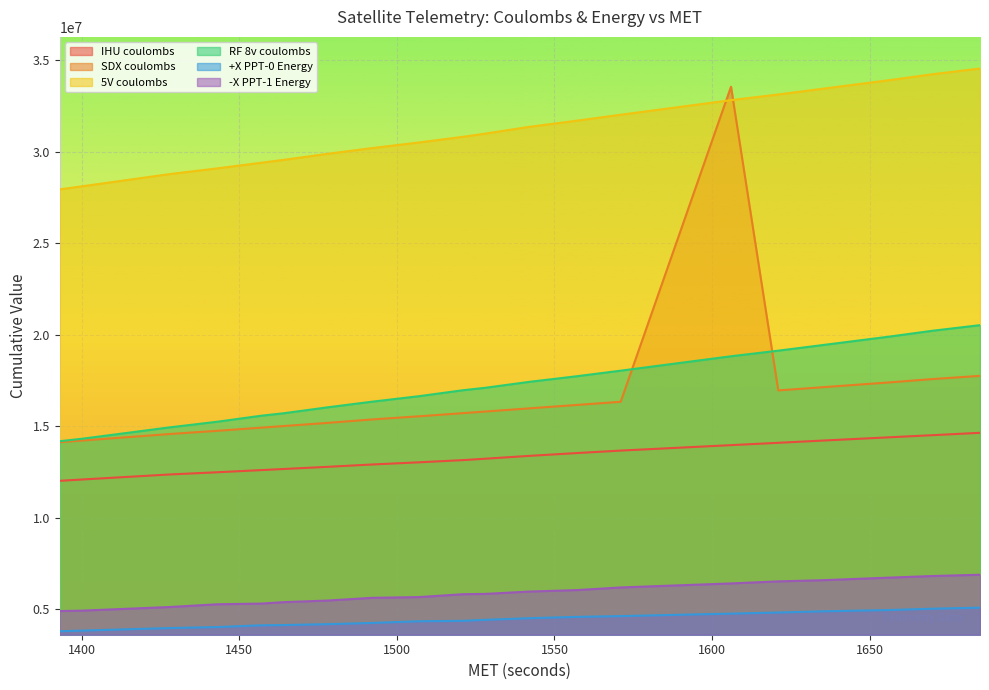

What is the value of the -X PPT-1 Energy point at the 11th from the left?

5845219